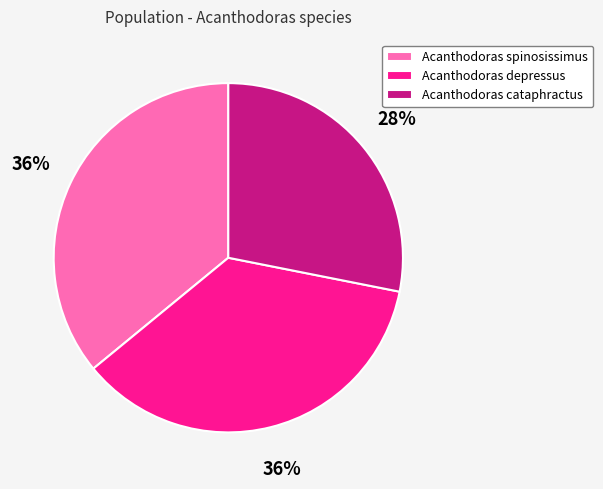

The Acanthodoras cataphractus slice represents 28% of the pie. True or false?

True